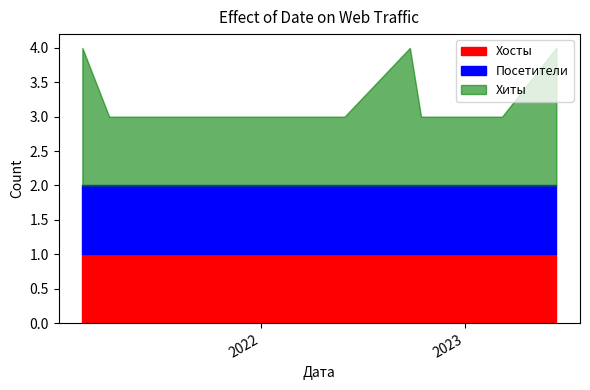

List the labels in order of Хиты value, smallest first.

2023-03-09, 2023-01-18, 2023-01-08, 2022-10-15, 2022-05-31, 2022-04-27, 2022-02-22, 2022-01-31, 2022-01-20, 2021-11-29, 2021-11-28, 2021-10-29, 2021-10-10, 2021-05-29, 2021-05-23, 2021-04-12, 2021-04-05, 2023-06-14, 2022-09-25, 2021-02-16